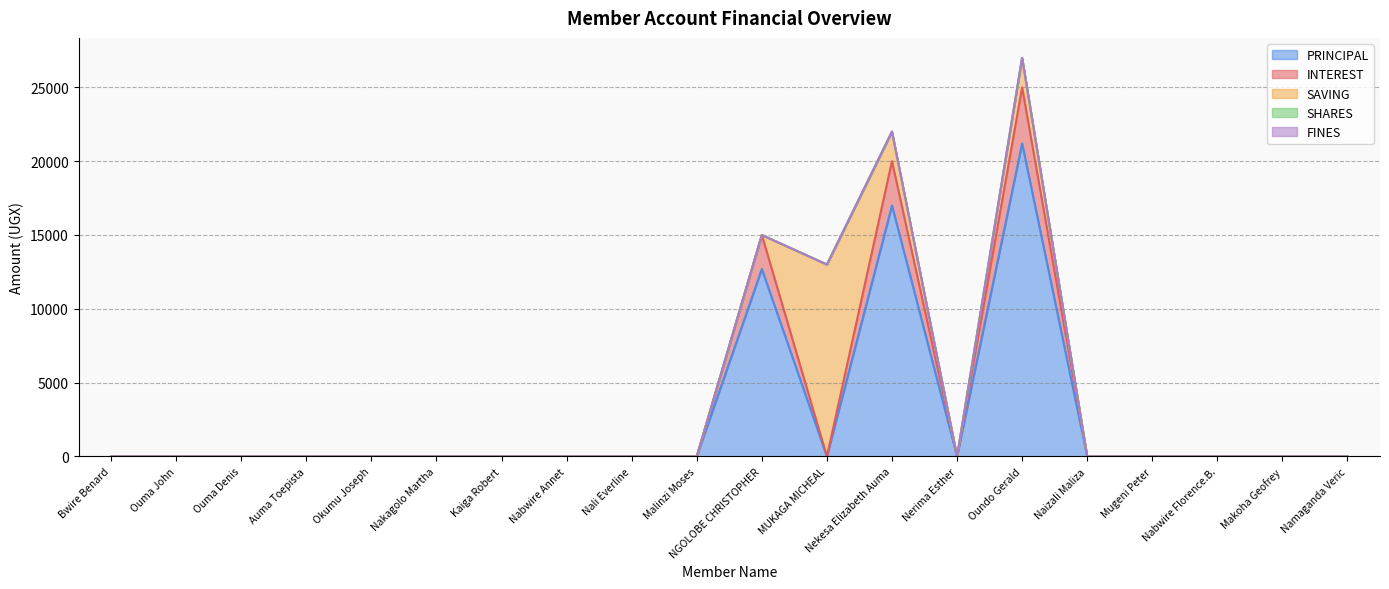

True or false: SAVING has more than 2 points higher than both neighbors.

False